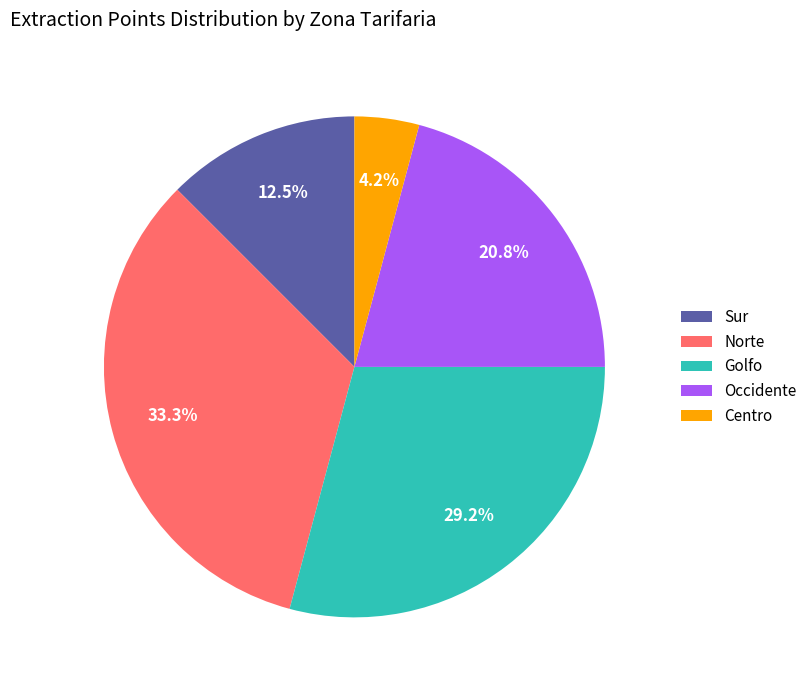

To the nearest percent, what portion does Norte represent?

33%